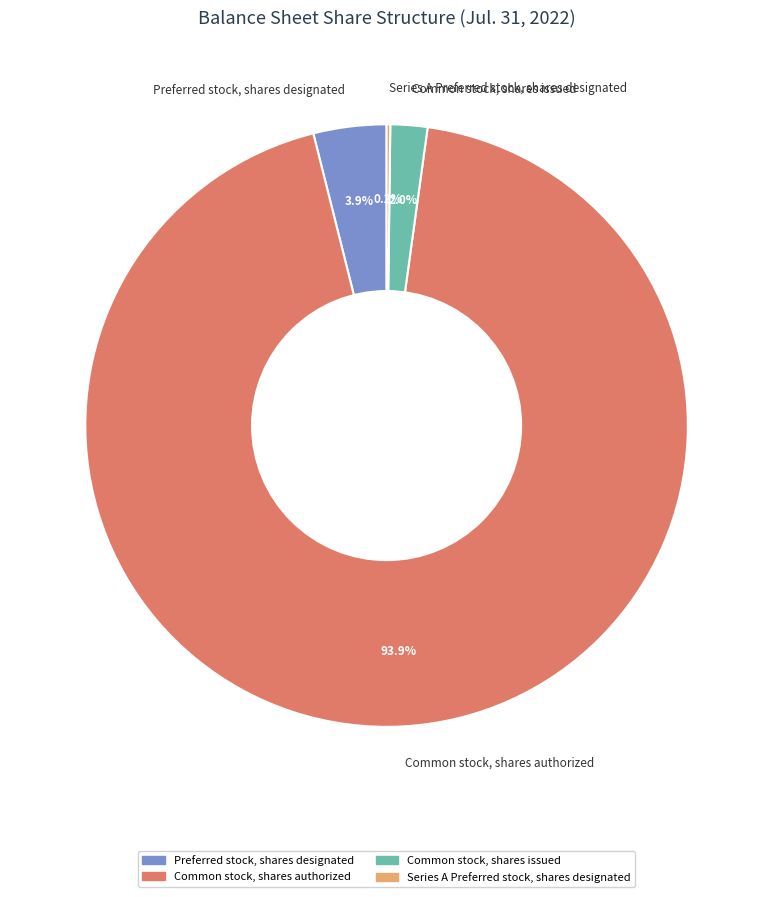

Is there a majority slice in this chart?

Yes